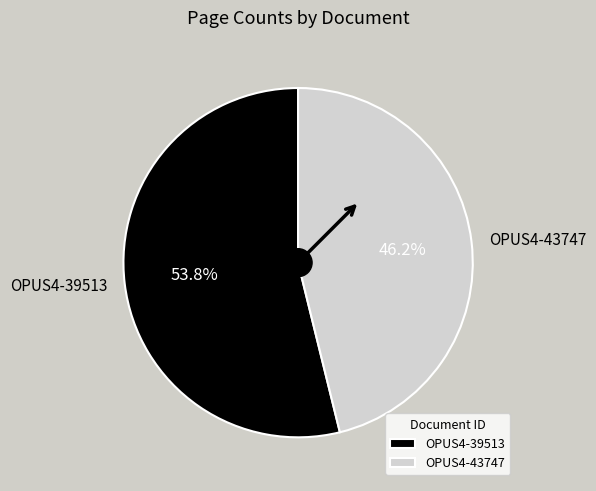

Which slice is the largest?

OPUS4-39513